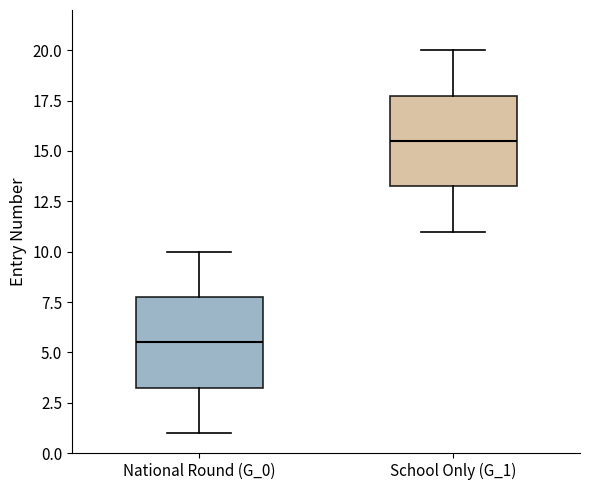

Where does the median line of the box for National Round (G_0) sit on the y-axis? The values are not printed on the chart, so give them approximately, as read against the axis.

5.5